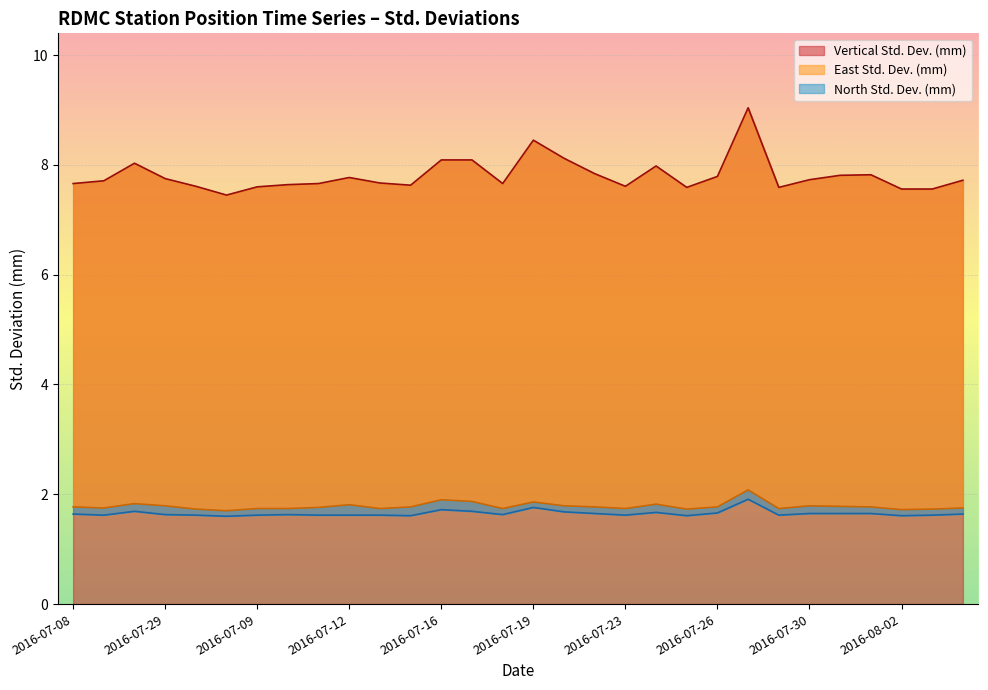

At 2016-07-10, list the series in order from smallest to largest.

North Std. Dev. (mm), East Std. Dev. (mm), Vertical Std. Dev. (mm)